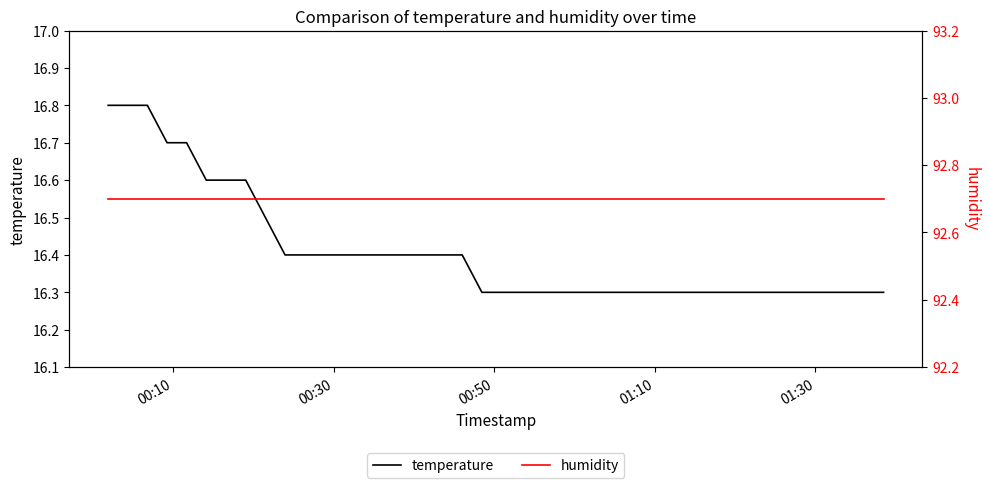

What is the average value of the humidity series?

92.7